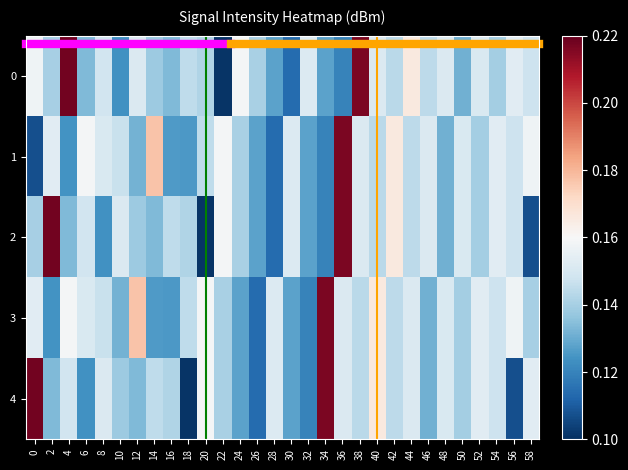

Reading left to right, list all the values displayed in this chart.

0: 0=0.2	2=0.1	4=0.2	6=0.1	8=0.1	10=0.1	12=0.2	14=0.1	16=0.1	18=0.1	20=0.1	22=0.1	24=0.2	26=0.1	28=0.1	30=0.1	32=0.2	34=0.1	36=0.1	38=0.2	40=0.2	42=0.1	44=0.2	46=0.1	48=0.2	50=0.1	52=0.2	54=0.1	56=0.2	58=0.1
1: 0=0.1	2=0.2	4=0.1	6=0.2	8=0.2	10=0.1	12=0.1	14=0.2	16=0.1	18=0.1	20=0.1	22=0.2	24=0.1	26=0.1	28=0.1	30=0.2	32=0.1	34=0.1	36=0.2	38=0.2	40=0.1	42=0.2	44=0.1	46=0.2	48=0.1	50=0.2	52=0.1	54=0.2	56=0.1	58=0.2
2: 0=0.1	2=0.2	4=0.1	6=0.1	8=0.1	10=0.2	12=0.1	14=0.1	16=0.1	18=0.1	20=0.1	22=0.2	24=0.1	26=0.1	28=0.1	30=0.2	32=0.1	34=0.1	36=0.2	38=0.2	40=0.1	42=0.2	44=0.1	46=0.2	48=0.1	50=0.2	52=0.1	54=0.2	56=0.1	58=0.1
3: 0=0.2	2=0.1	4=0.2	6=0.2	8=0.1	10=0.1	12=0.2	14=0.1	16=0.1	18=0.1	20=0.2	22=0.1	24=0.1	26=0.1	28=0.2	30=0.1	32=0.1	34=0.2	36=0.2	38=0.1	40=0.2	42=0.1	44=0.2	46=0.1	48=0.2	50=0.1	52=0.2	54=0.1	56=0.2	58=0.1
4: 0=0.2	2=0.1	4=0.1	6=0.1	8=0.2	10=0.1	12=0.1	14=0.1	16=0.1	18=0.1	20=0.2	22=0.1	24=0.1	26=0.1	28=0.2	30=0.1	32=0.1	34=0.2	36=0.2	38=0.1	40=0.2	42=0.1	44=0.2	46=0.1	48=0.2	50=0.1	52=0.2	54=0.1	56=0.1	58=0.2